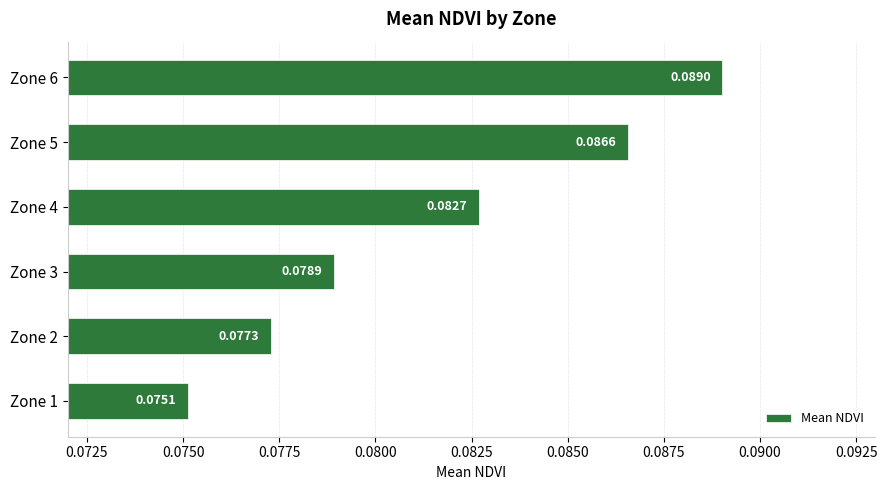

What is the sum of all values?

0.5